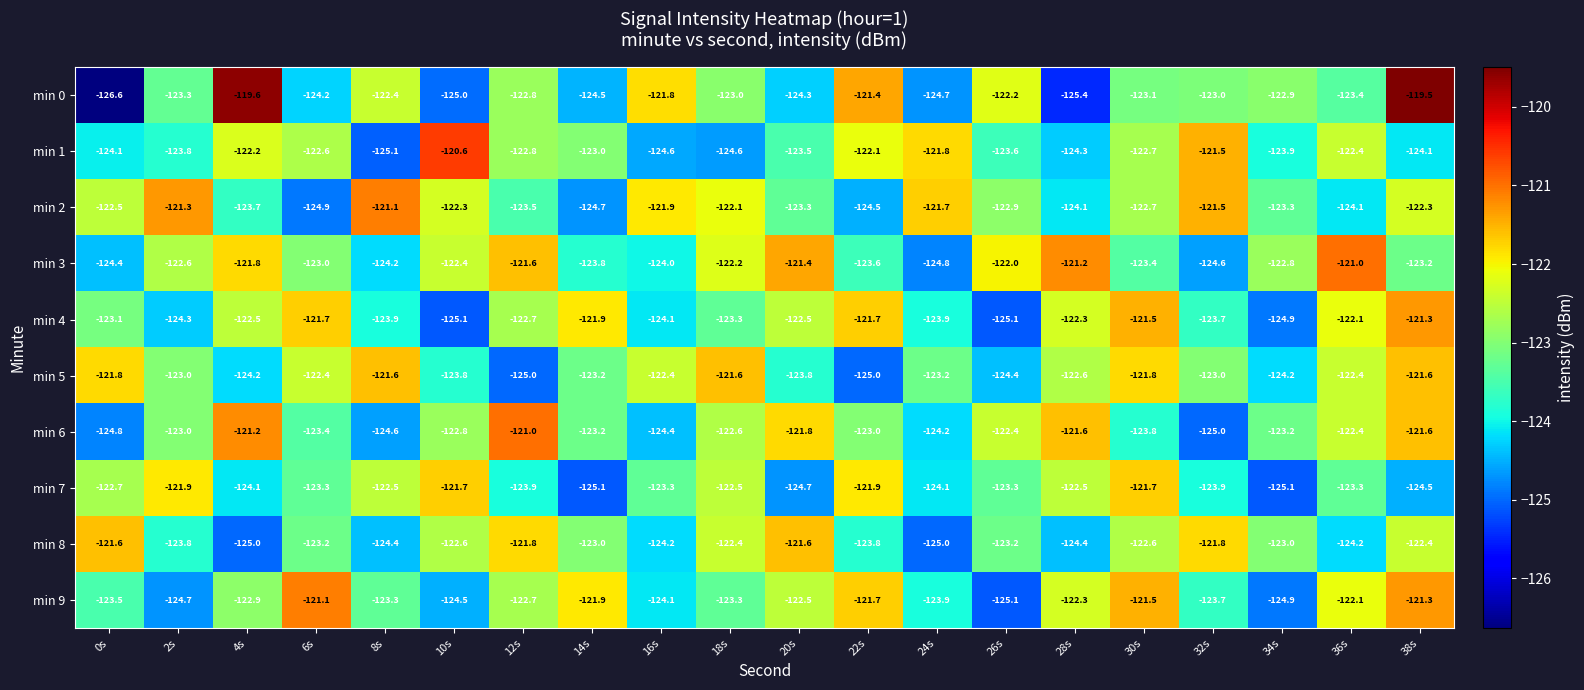

Which series has the largest total across all categories?

min 3